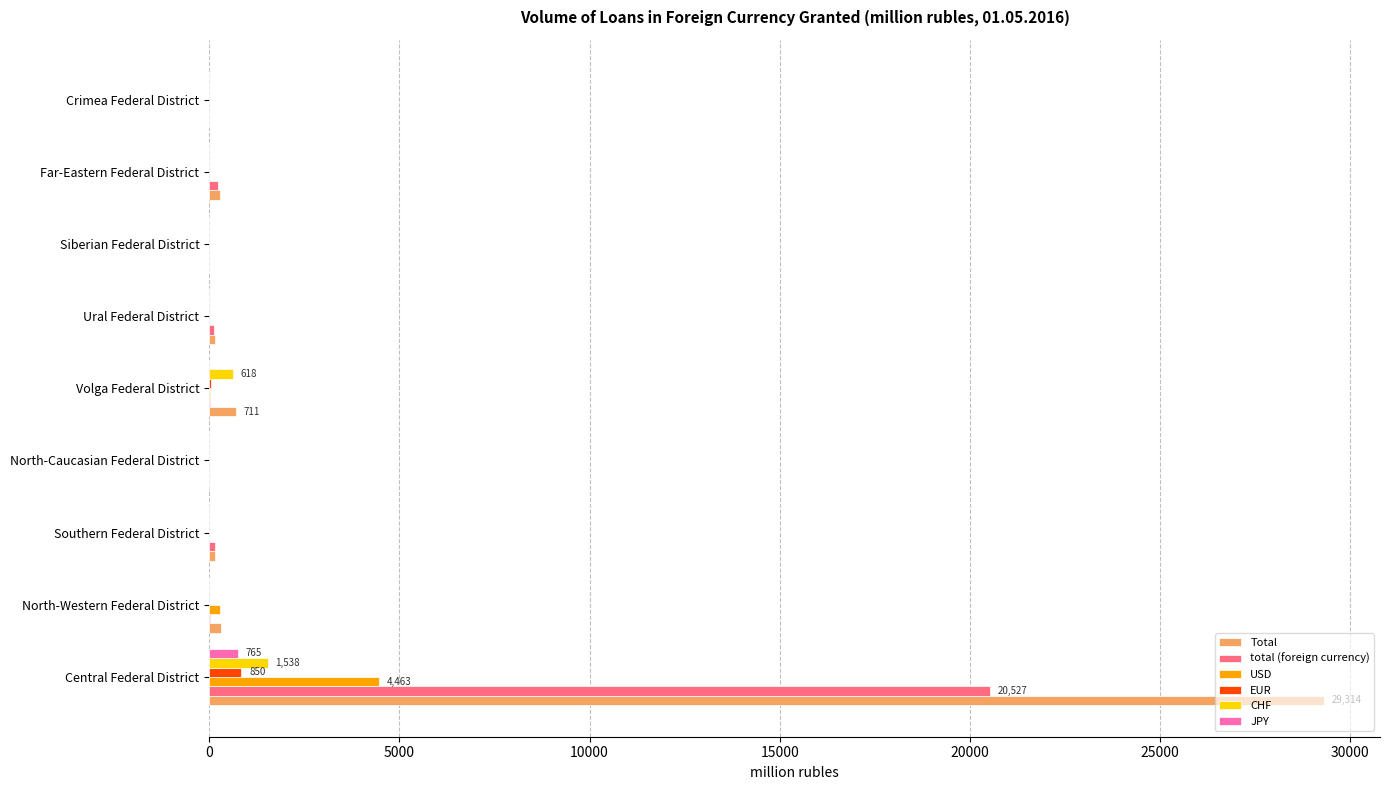

Which series has the widest spread of values?

Total